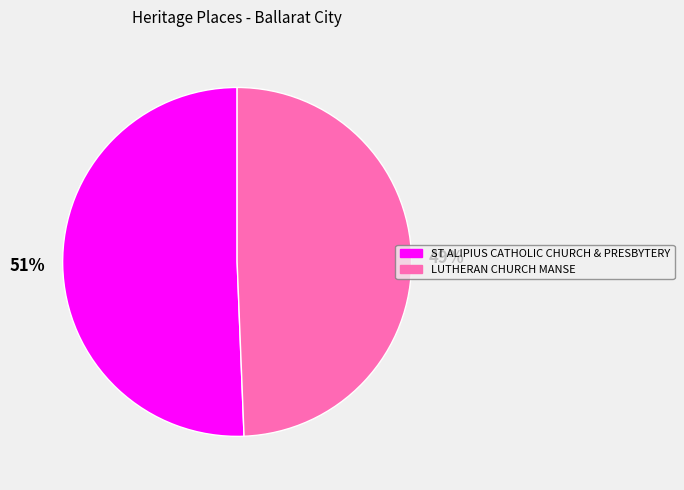

Is the sum of LUTHERAN CHURCH MANSE and ST ALIPIUS CATHOLIC CHURCH & PRESBYTERY greater than half?

Yes